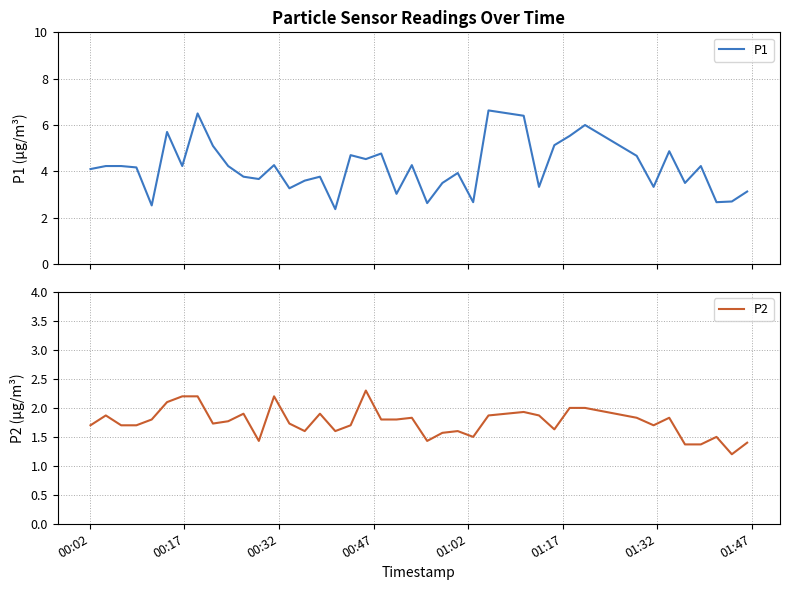

What are all the series names shown in the legend?

P1, P2